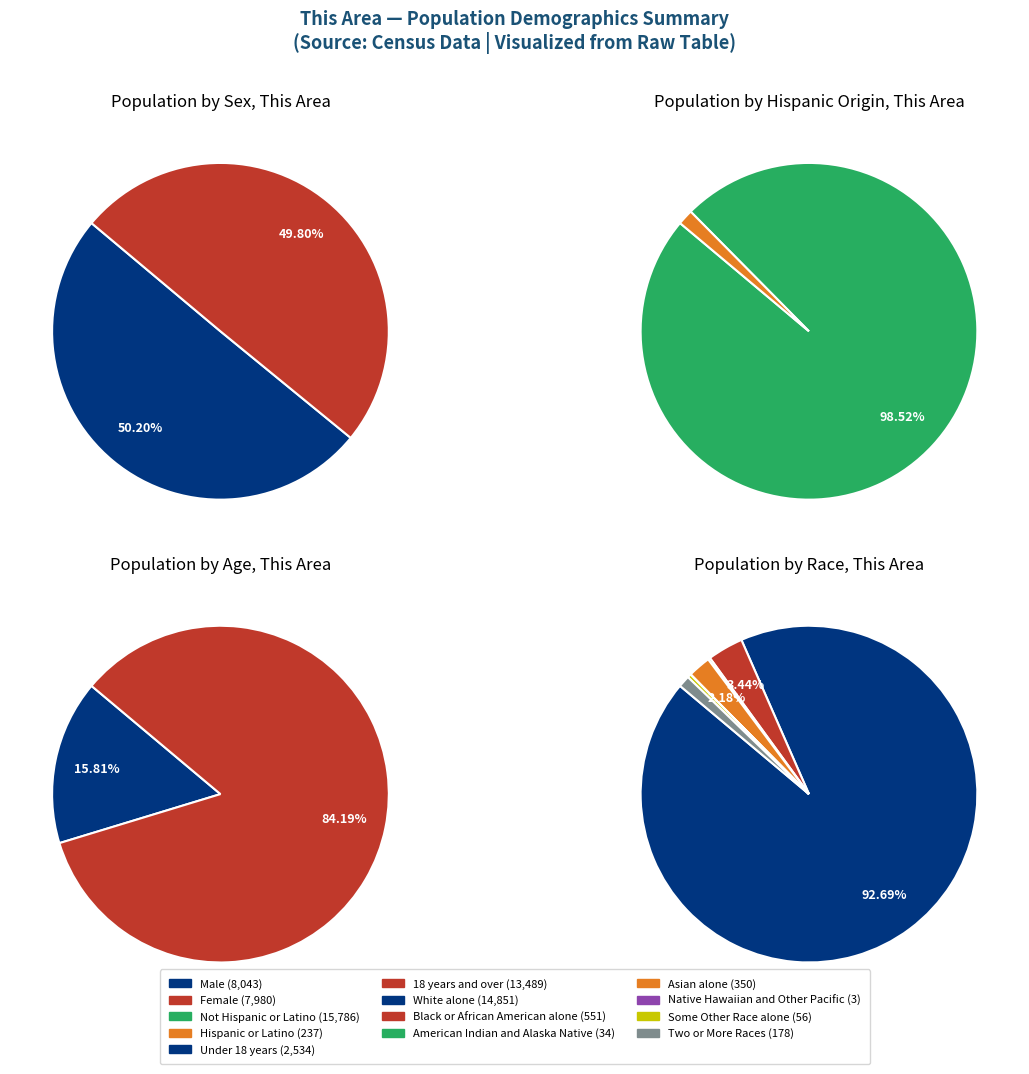

The Two or More Races slice represents 11% of the pie. True or false?

False